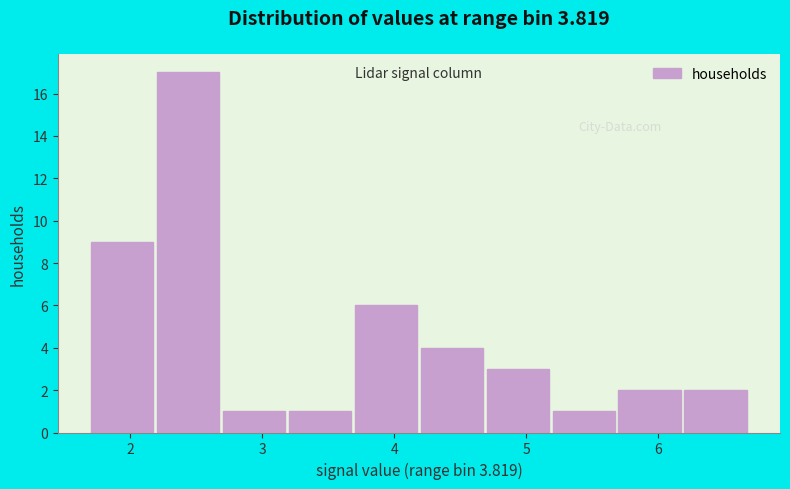

Reading left to right, transcribe this chart: for each bar, give the range it covers on the x-axis and its height. The values are not printed on the chart, so give them approximately, as read against the axis.

1.7 to 2.2: 9
2.2 to 2.7: 17
2.7 to 3.2: 1
3.2 to 3.7: 1
3.7 to 4.2: 6
4.2 to 4.7: 4
4.7 to 5.2: 3
5.2 to 5.7: 1
5.7 to 6.2: 2
6.2 to 6.7: 2